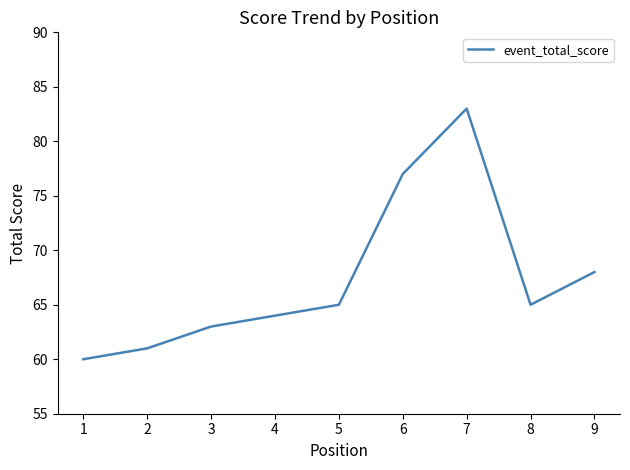

What is the difference between the values at 1 and 7?

23